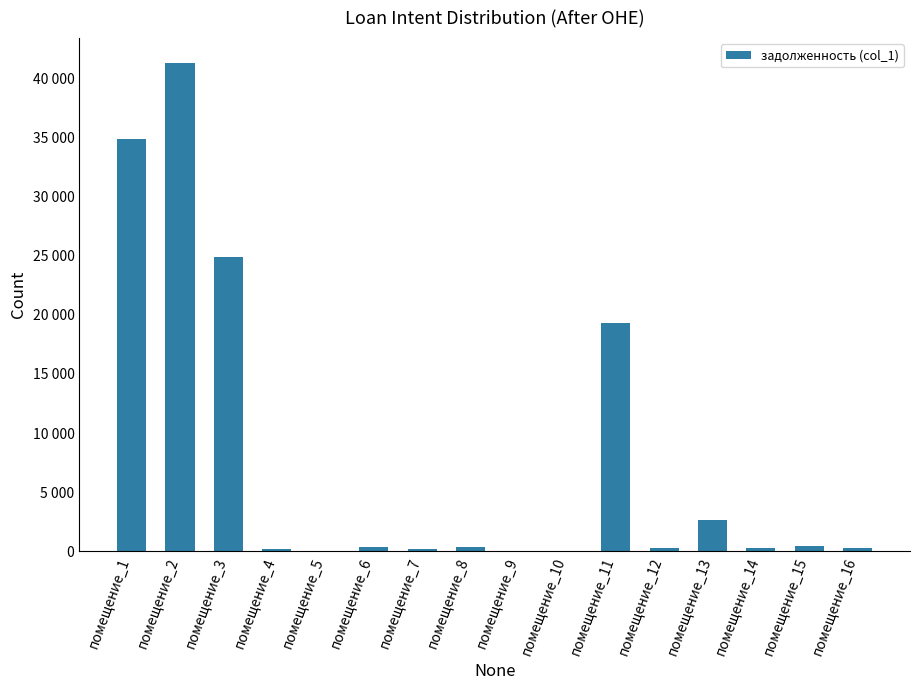

What is the value of the 7th bar from the left?

194.4